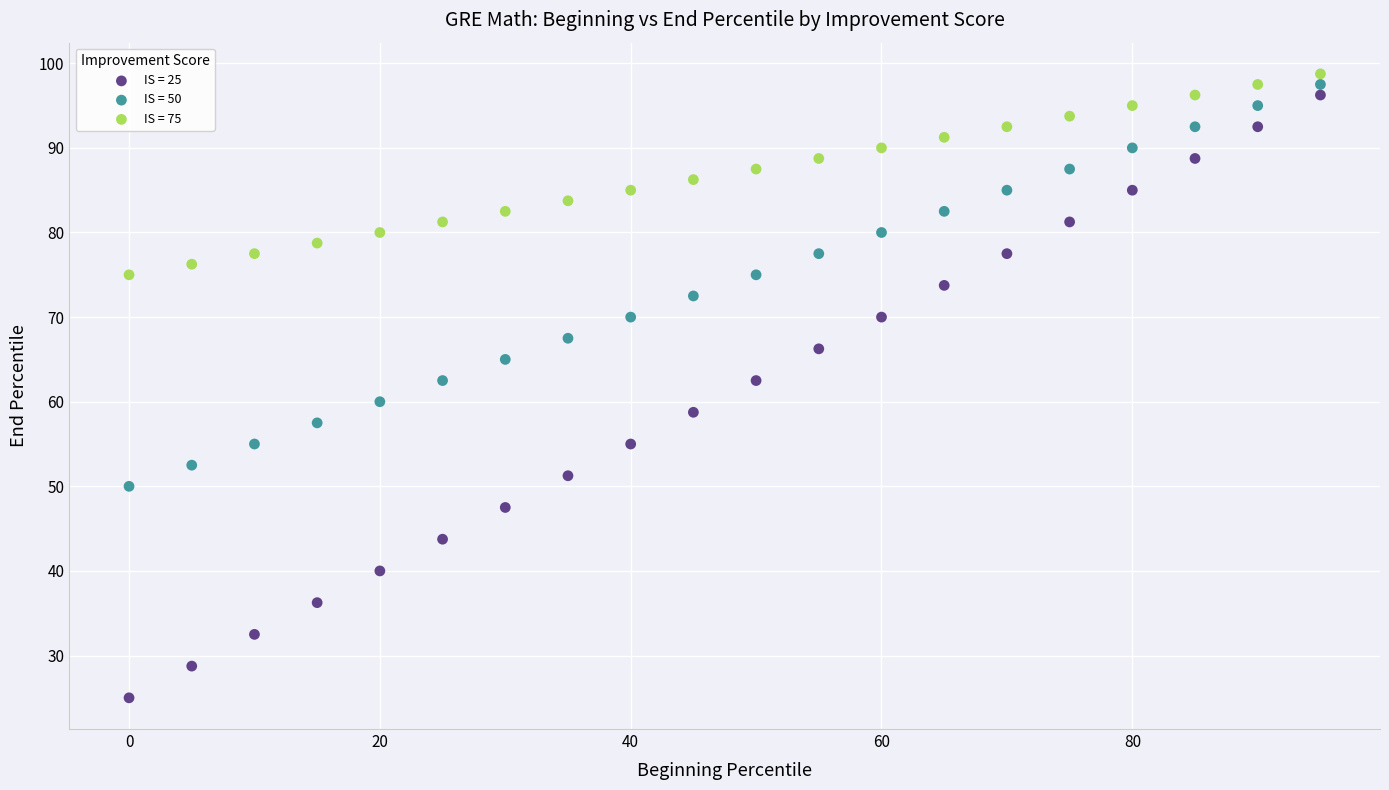

Which series has the widest spread of Y values?

IS = 25